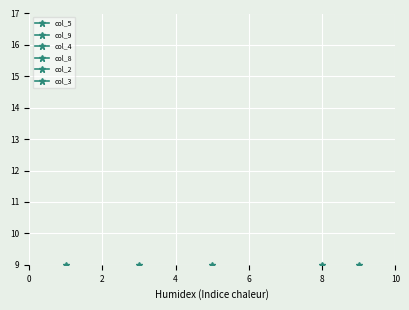

True or false: col_8 has a value of 6 at 6.

True